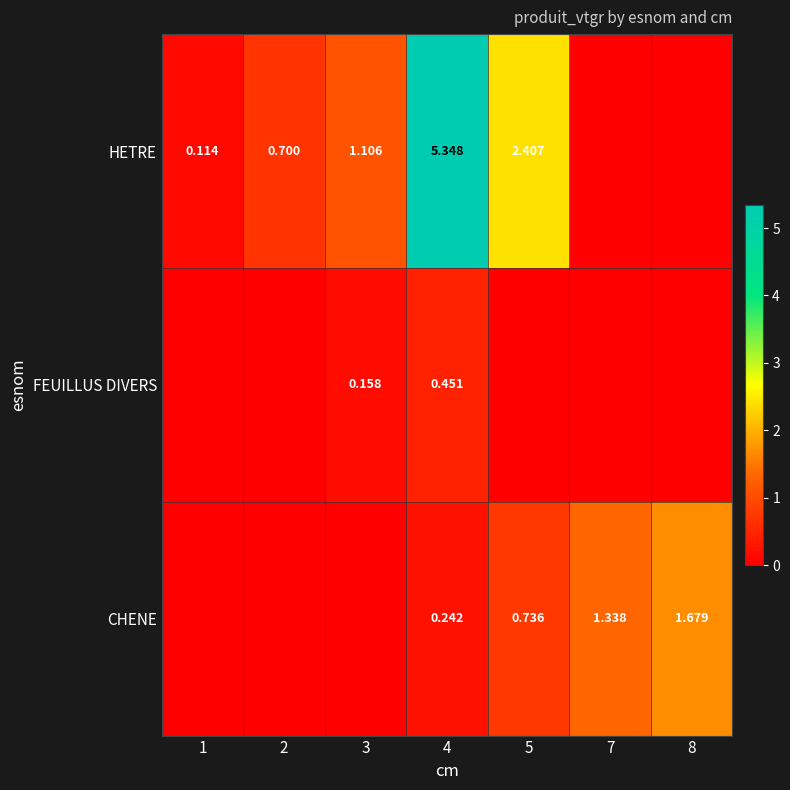

Between 1 and 2, which series saw the biggest shift?

HETRE